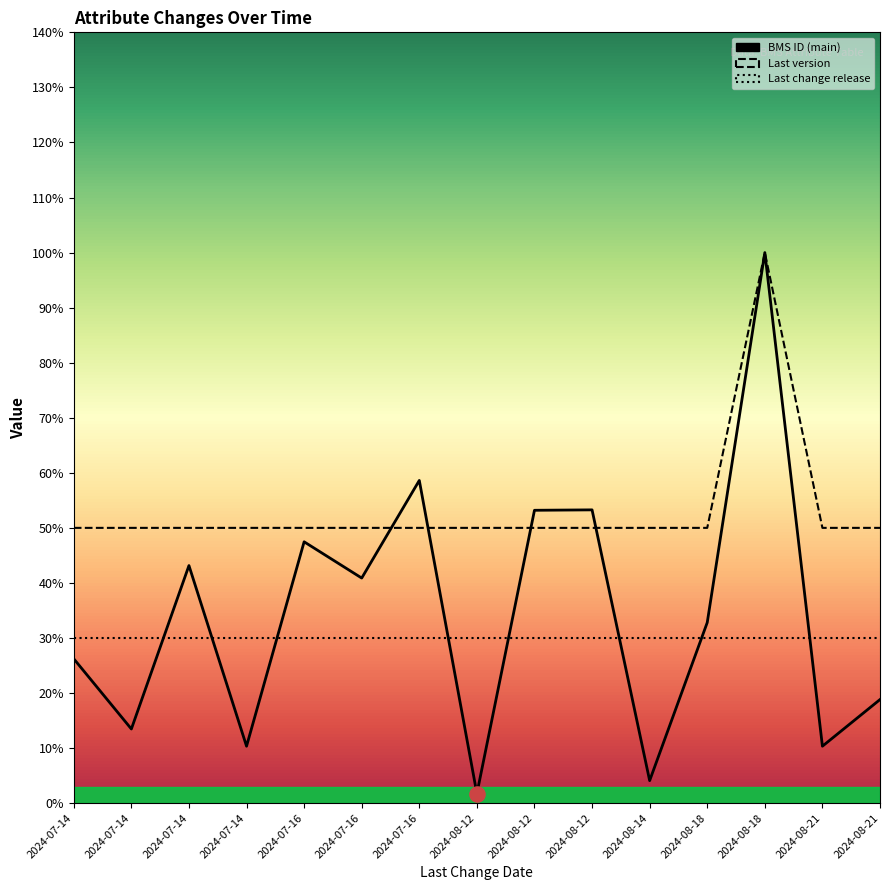

Which series reaches the maximum Y coordinate?

BMS ID (main)